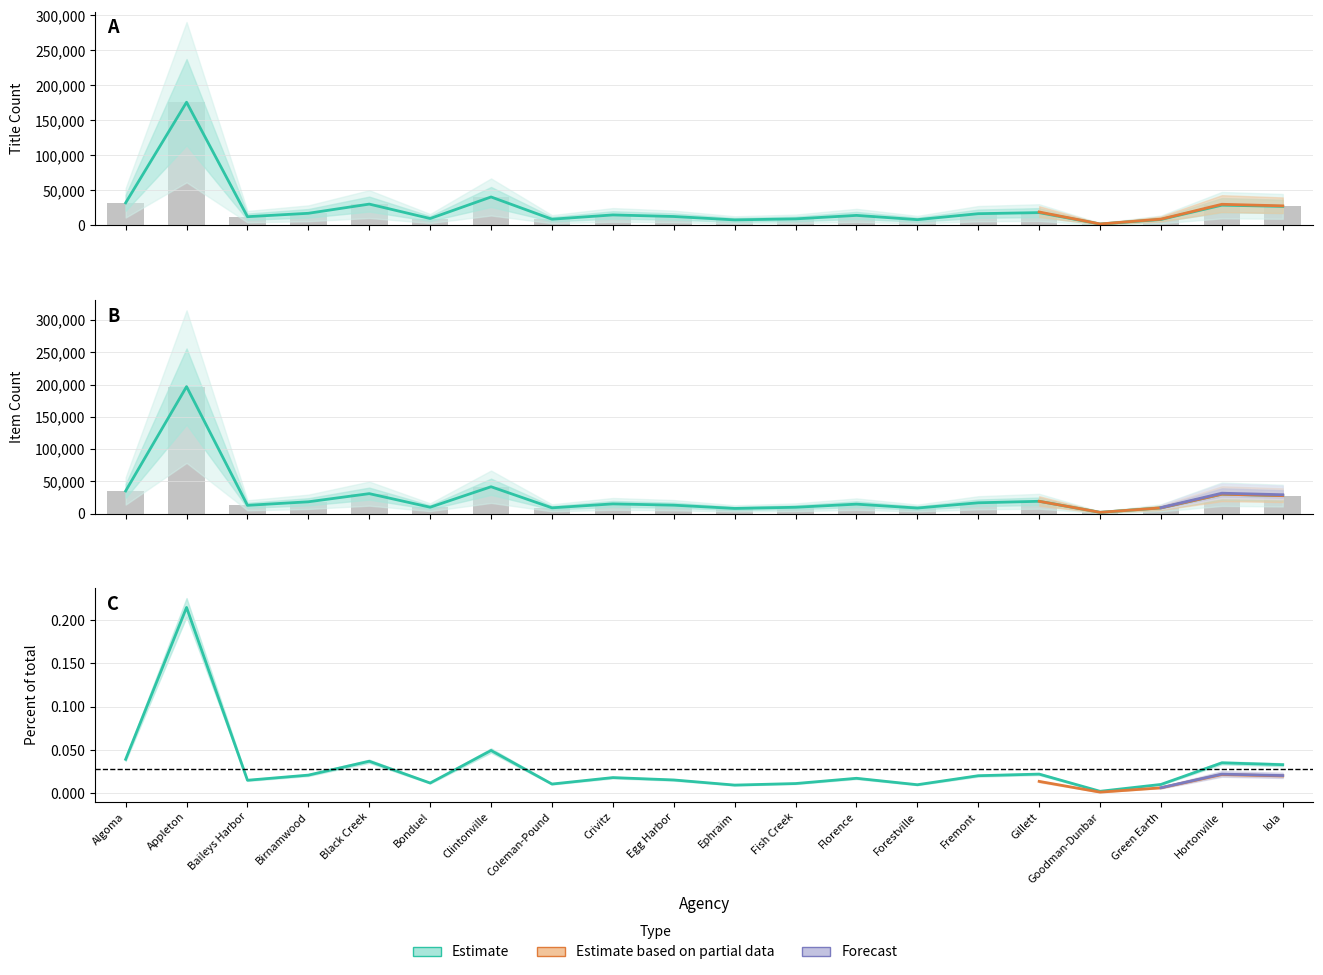

At which label does Title Count first exceed 15048?

Algoma